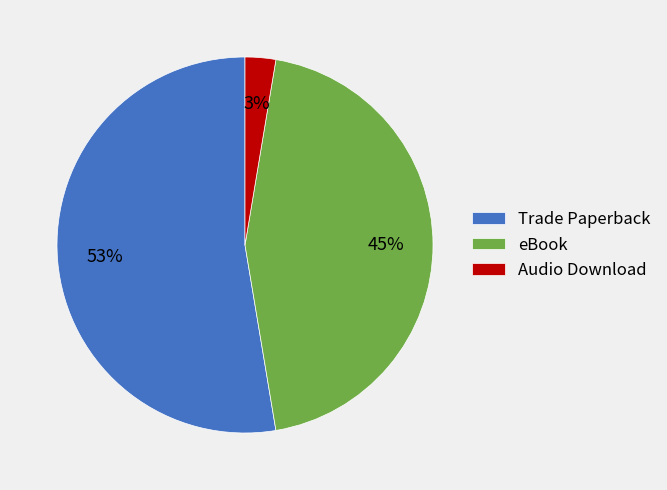

To the nearest percent, what portion does Audio Download represent?

3%